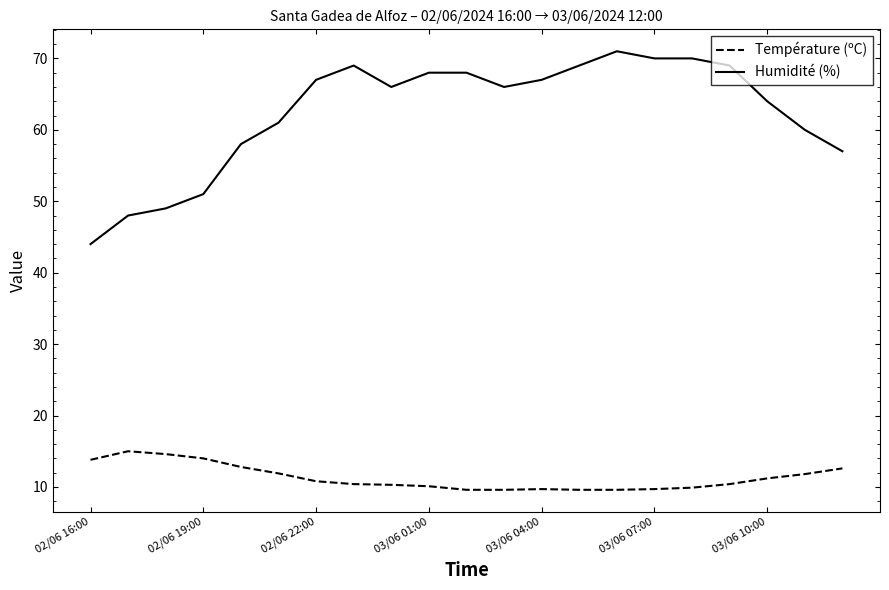

True or false: Humidité (%) and Température (ºC) intersect in this chart.

False